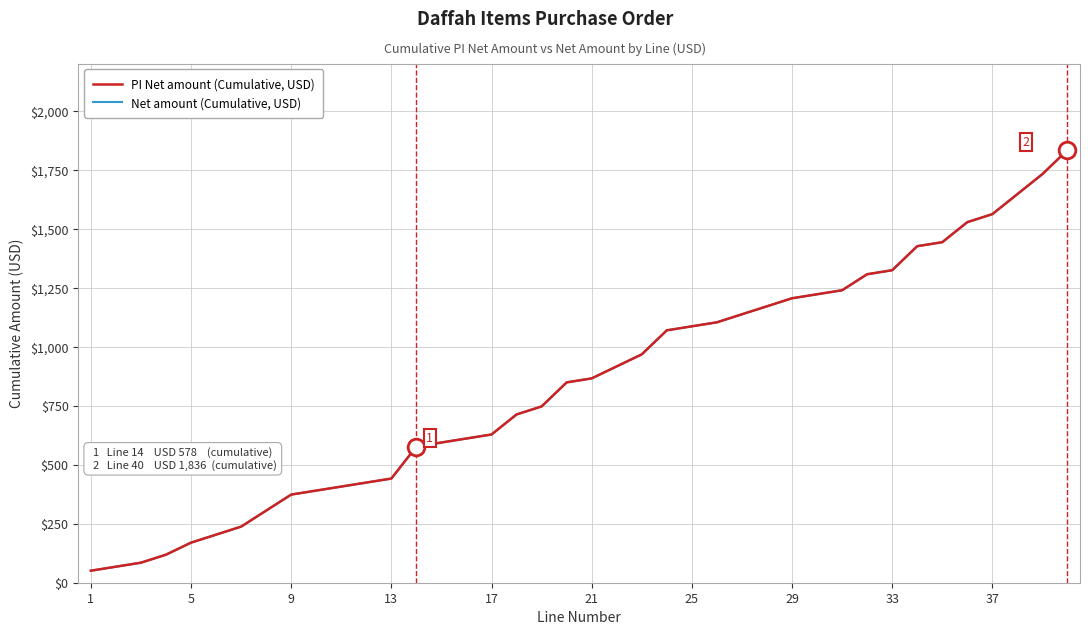

Is this an area chart (filled region under the line)?

No